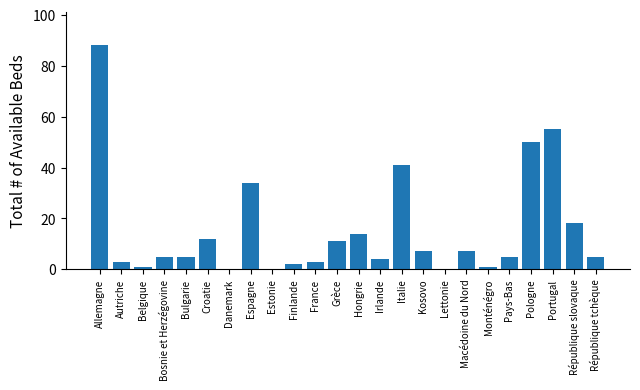

At which category does the chart reach its peak across all series?

Allemagne